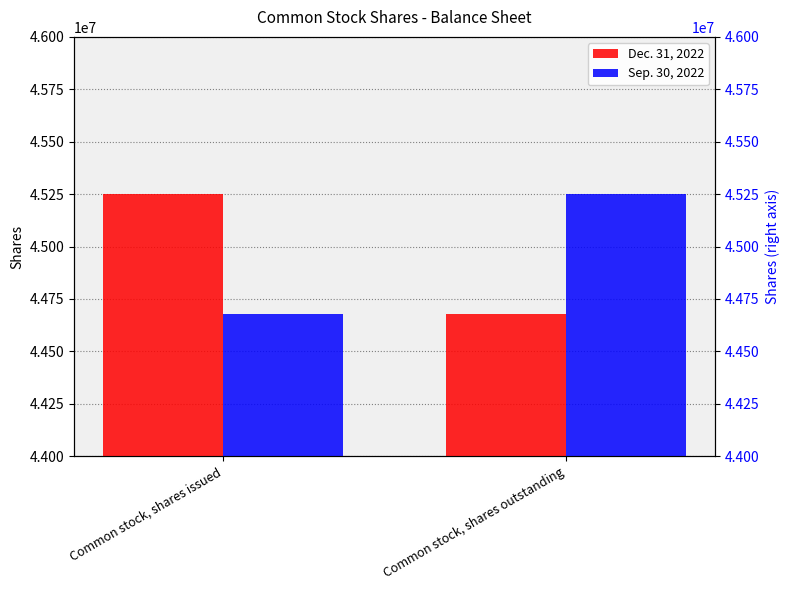

What is the value of the Dec. 31, 2022 bar at the 1st from the left?

45248743